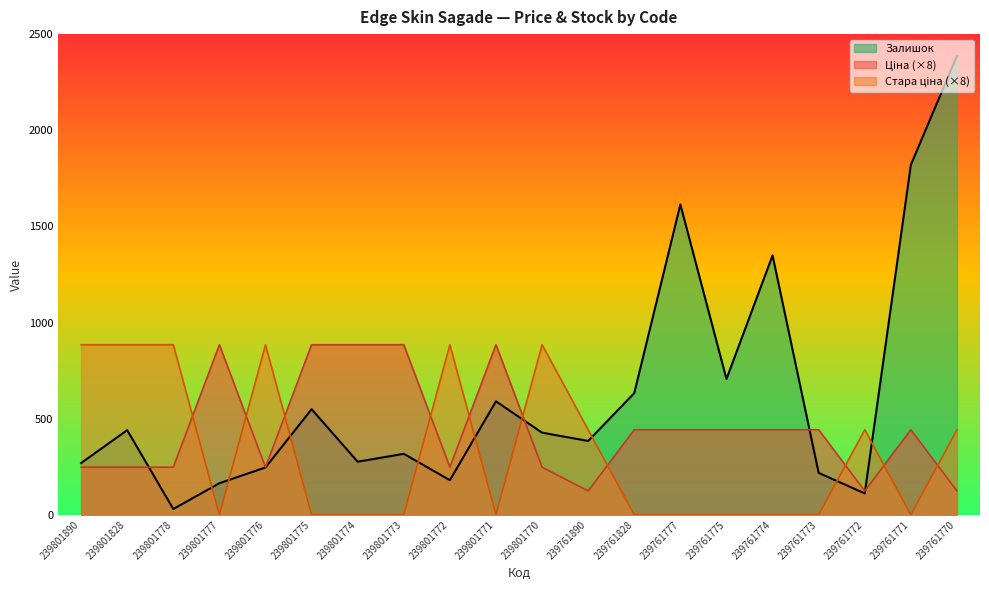

True or false: Стара ціна has a value of 884.4 at 239801770.

True